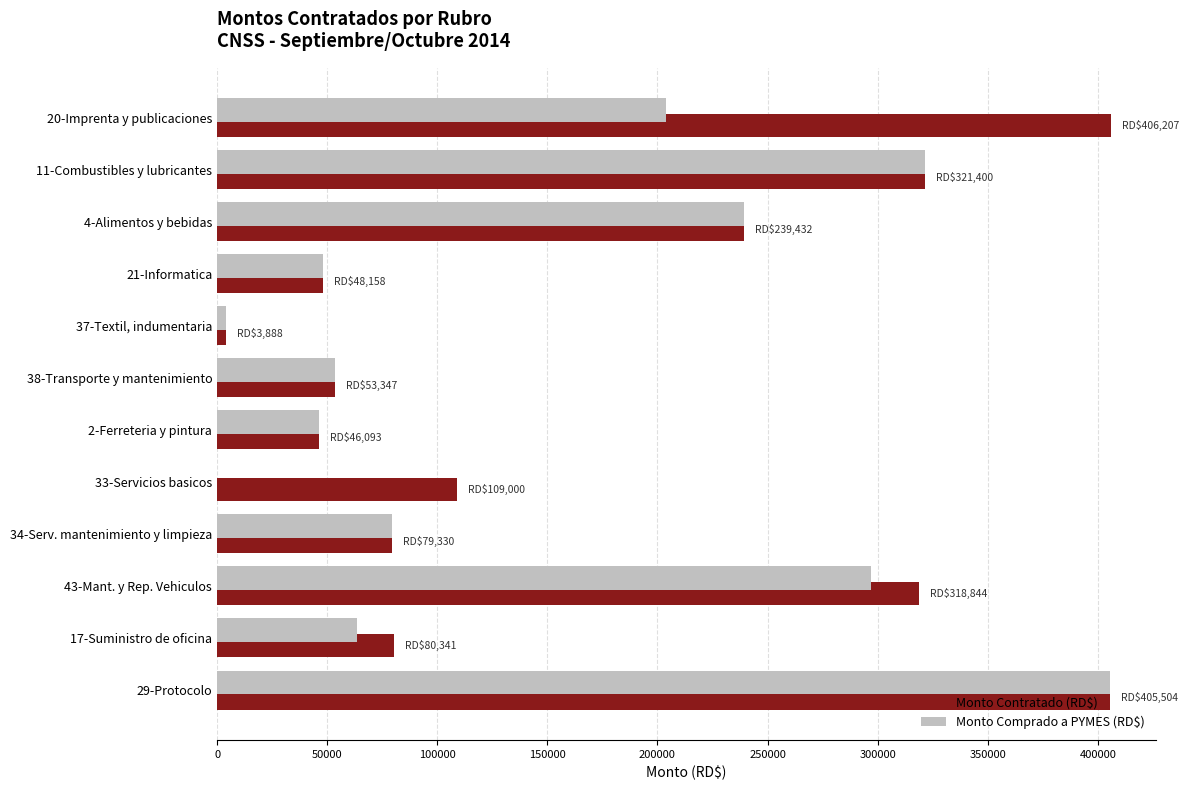

What is the sum of the Monto Contratado (RD$) values at 11-Combustibles y lubricantes and 38-Transporte y mantenimiento?

374747.0